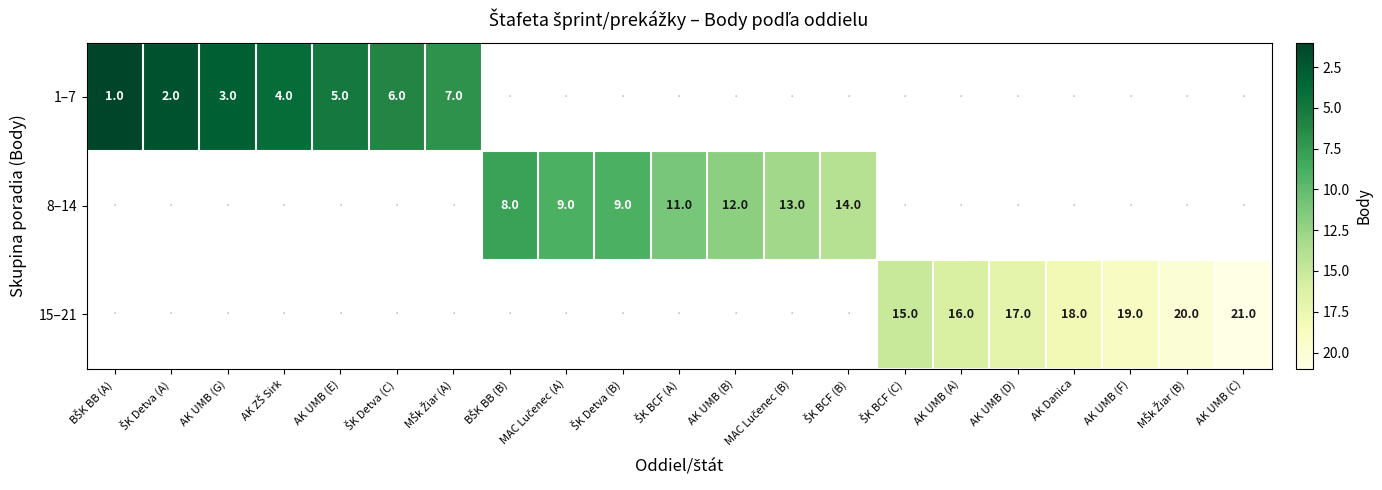

Is it true that 8–14 equals 3 at AK UMB (B)?

False